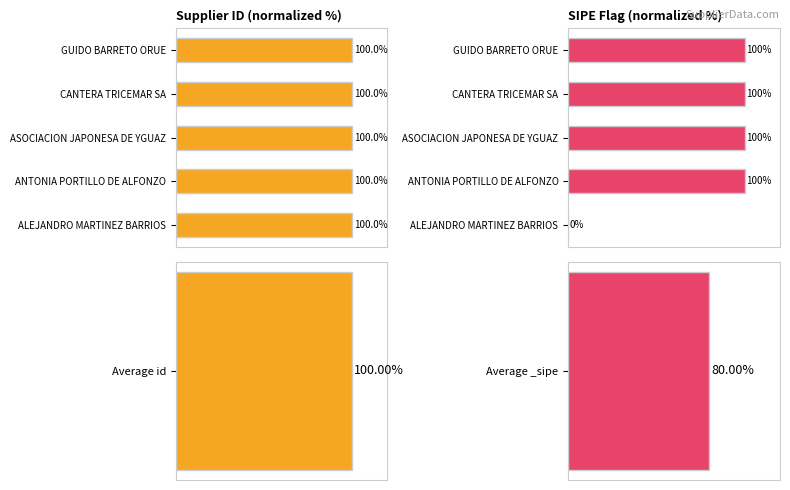

Count the number of categories in the chart.

5